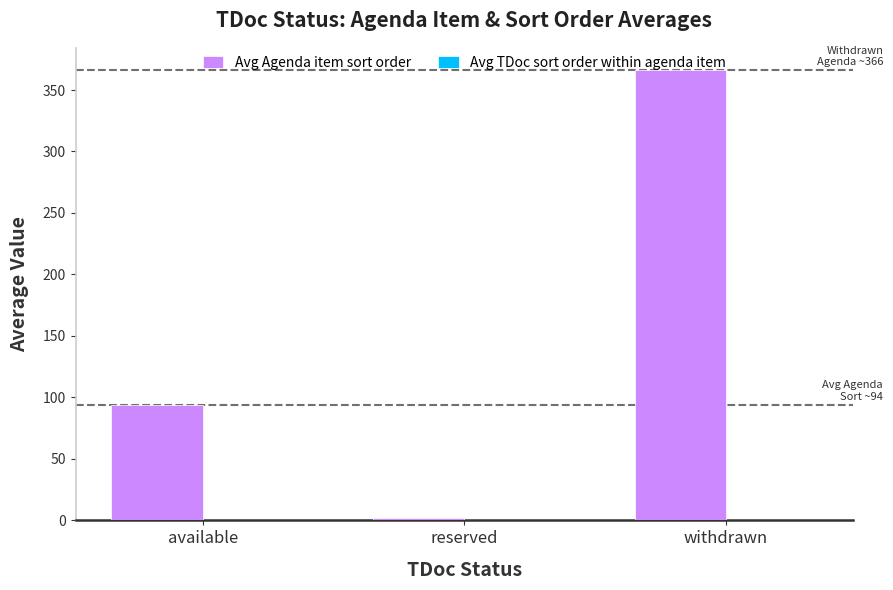

What is the total value across all series at reserved?

2.0